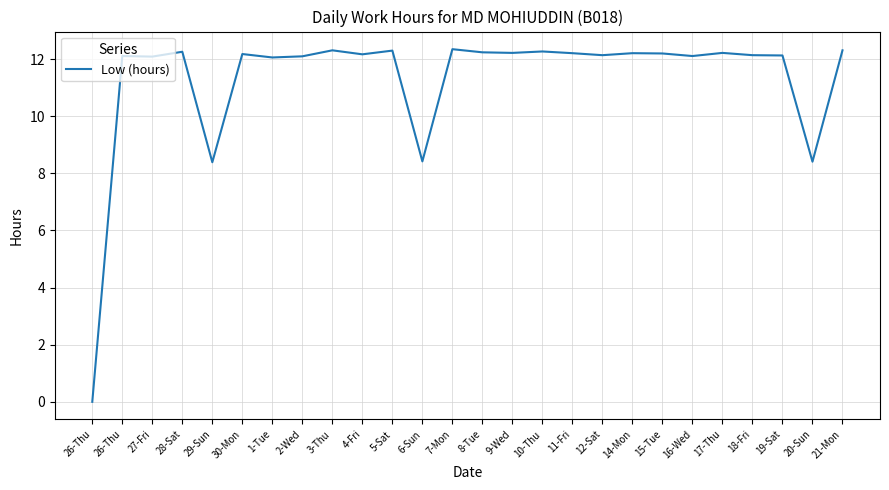

List the labels in order of value, largest first.

7-Mon, 3-Thu, 21-Mon, 5-Sat, 10-Thu, 28-Sat, 8-Tue, 9-Wed, 17-Thu, 11-Fri, 14-Mon, 15-Tue, 30-Mon, 4-Fri, 12-Sat, 18-Fri, 19-Sat, 26-Thu, 16-Wed, 2-Wed, 27-Fri, 1-Tue, 6-Sun, 20-Sun, 29-Sun, 26-Thu